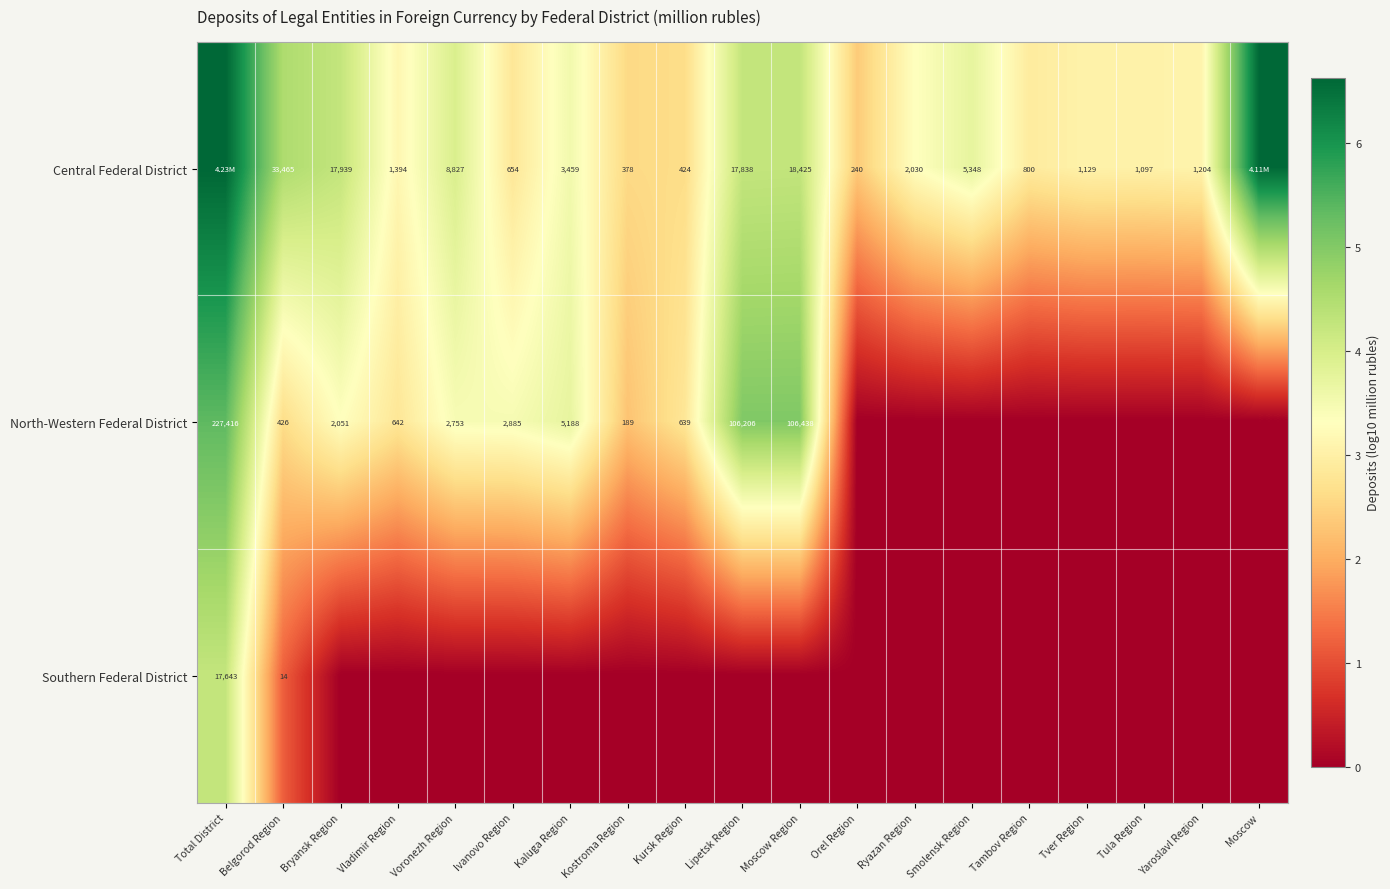

What is the difference between the highest and lowest values at Ivanovo Region?

3.5